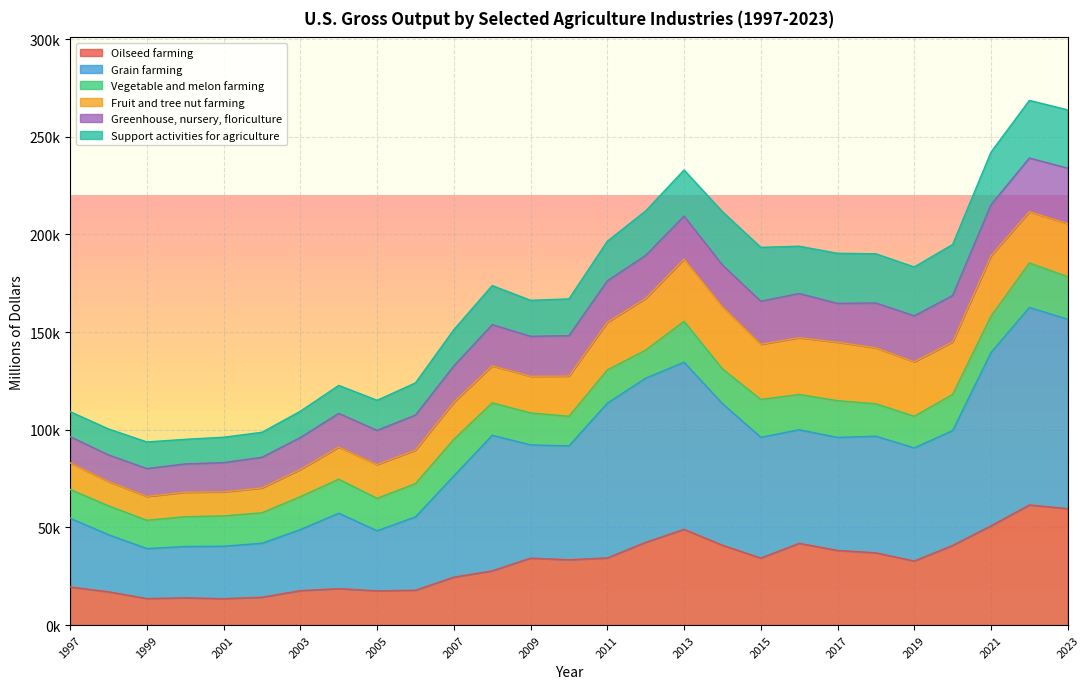

Is the value of Oilseed farming at 2005 greater than the value of Support activities for agriculture at 1999?

Yes